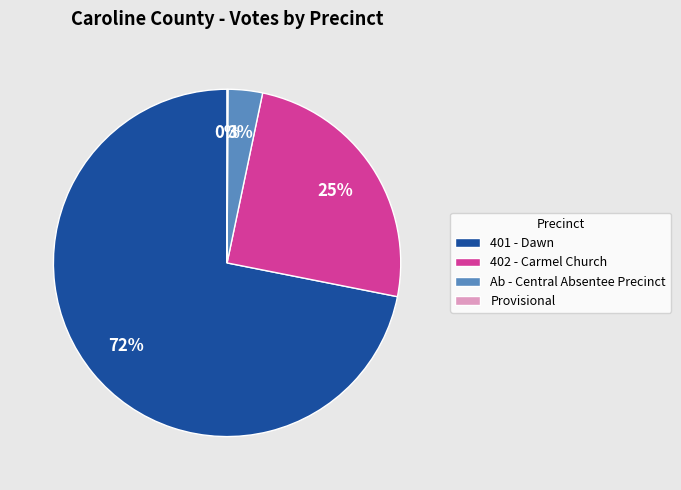

To the nearest percent, what is the difference between the 401 - Dawn and 402 - Carmel Church slice percentages?

47%